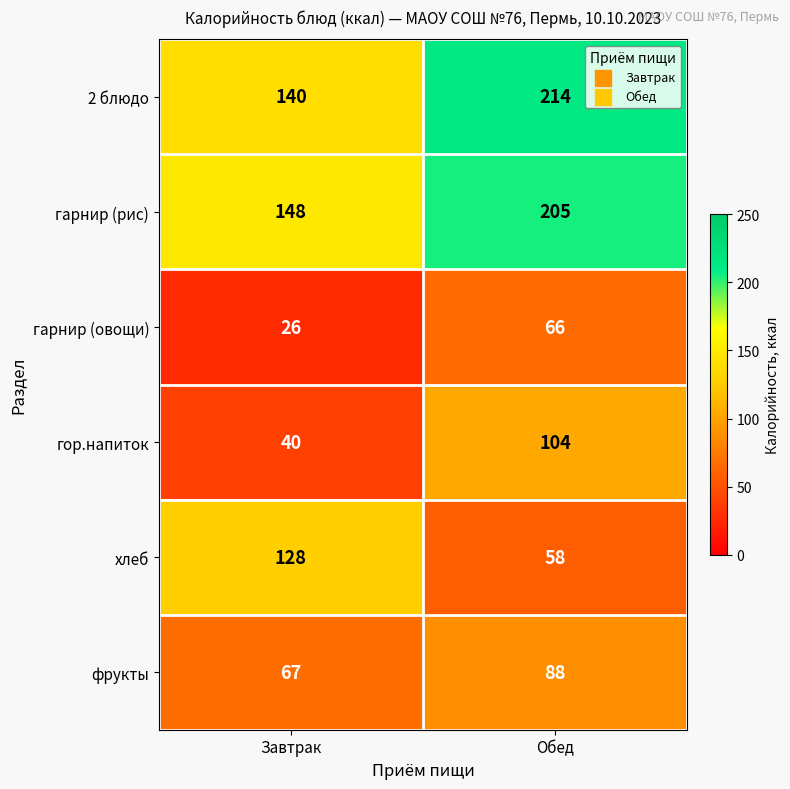

Reading left to right, what are all the values shown in this chart?

2 блюдо: Завтрак=140	Обед=214
гарнир (рис): Завтрак=148	Обед=205
гарнир (овощи): Завтрак=26	Обед=66
гор.напиток: Завтрак=40	Обед=104
хлеб: Завтрак=128	Обед=58
фрукты: Завтрак=67	Обед=88